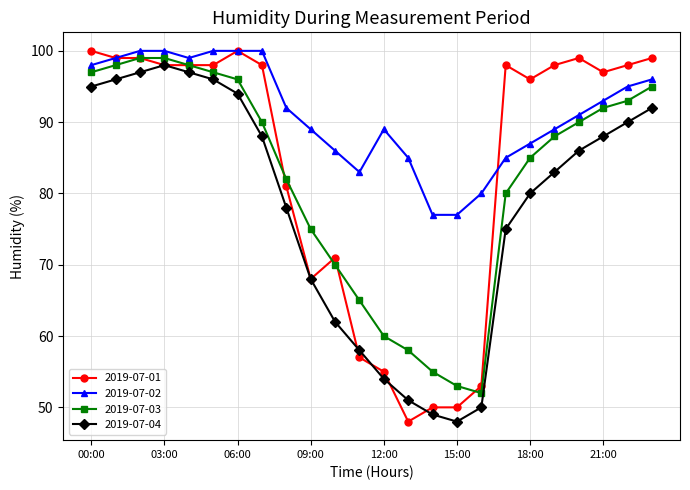

What is the sum of all 2019-07-03 values?

1967